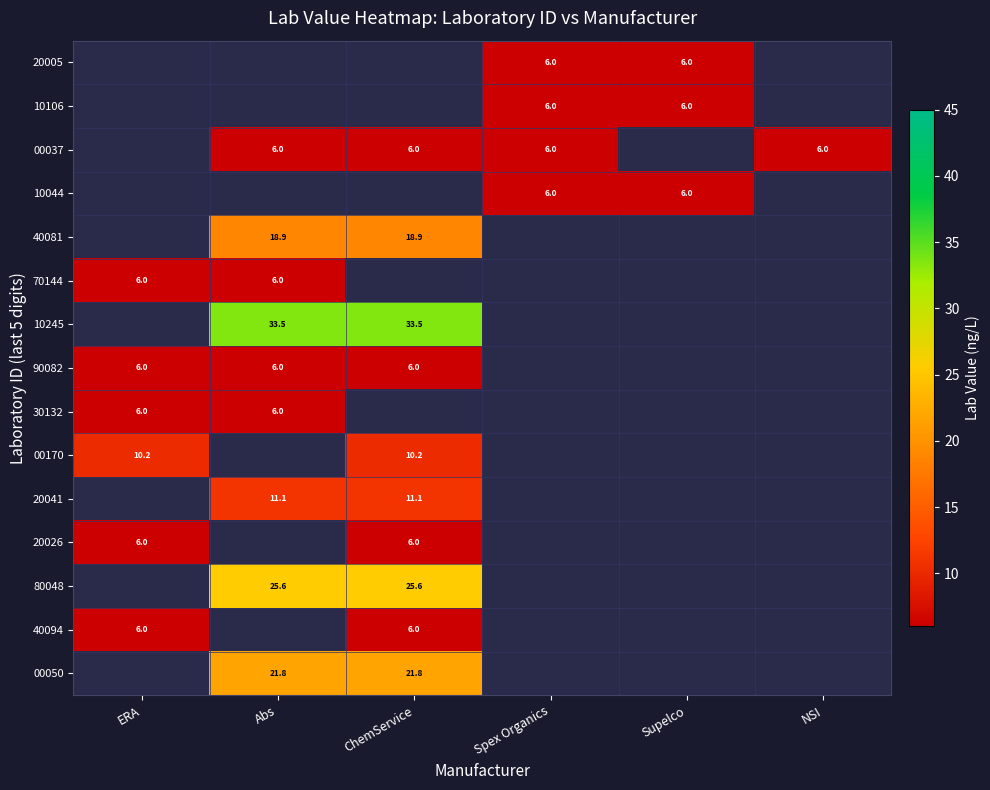

Is it true that 10245 equals 33.5 at ChemService?

True